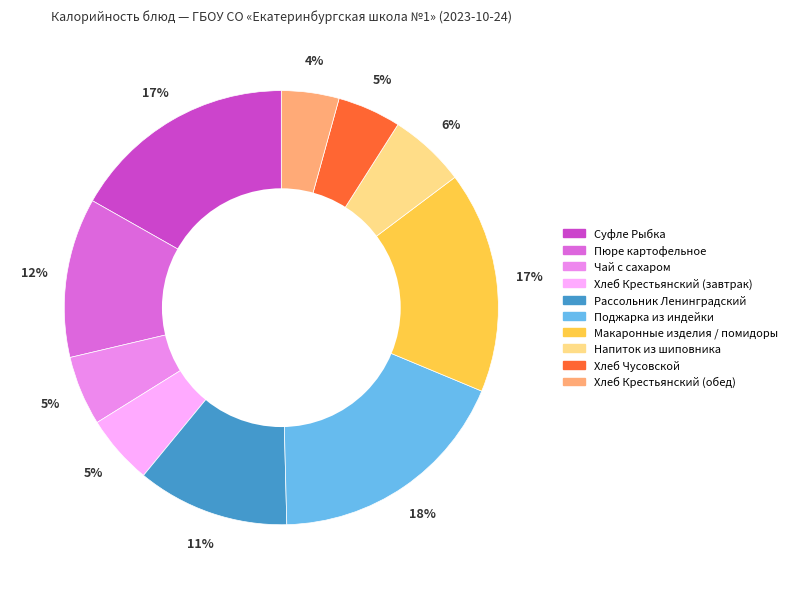

To the nearest percent, what is the average slice percentage?

10%